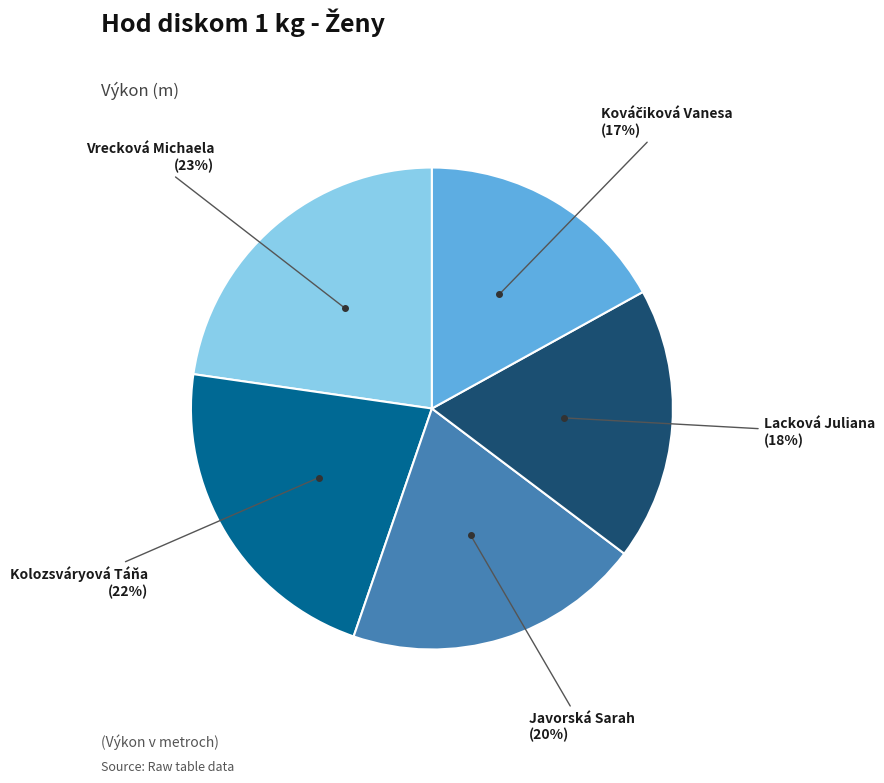

Is there any slice that represents more than half of the pie?

No